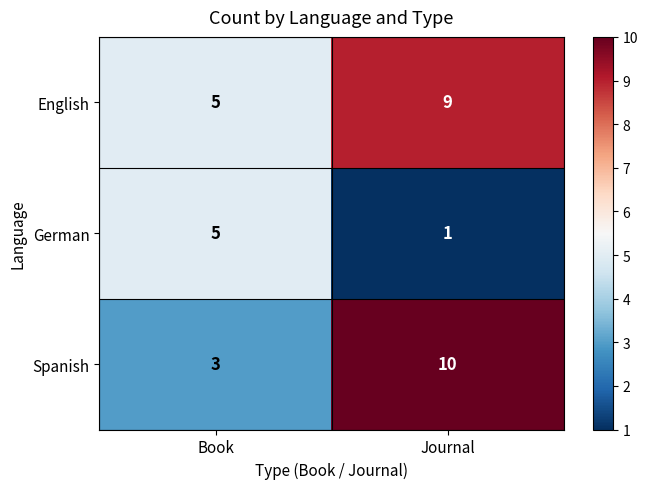

What value does the German series have at Book?

5